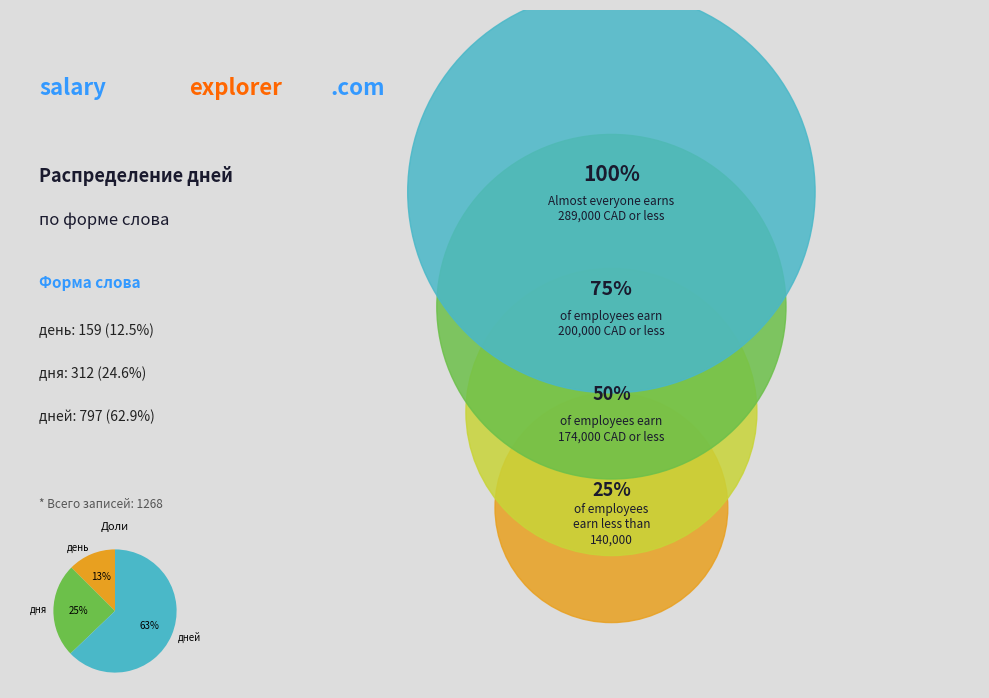

Which slice is the smallest?

день